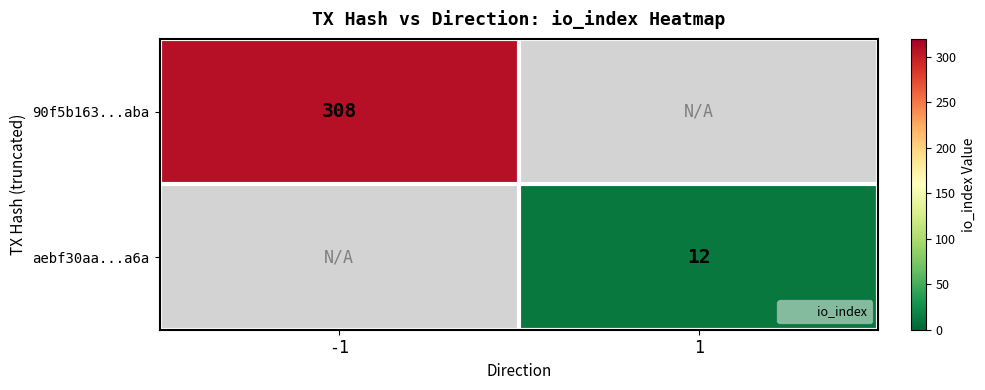

How many series are shown in this chart?

2